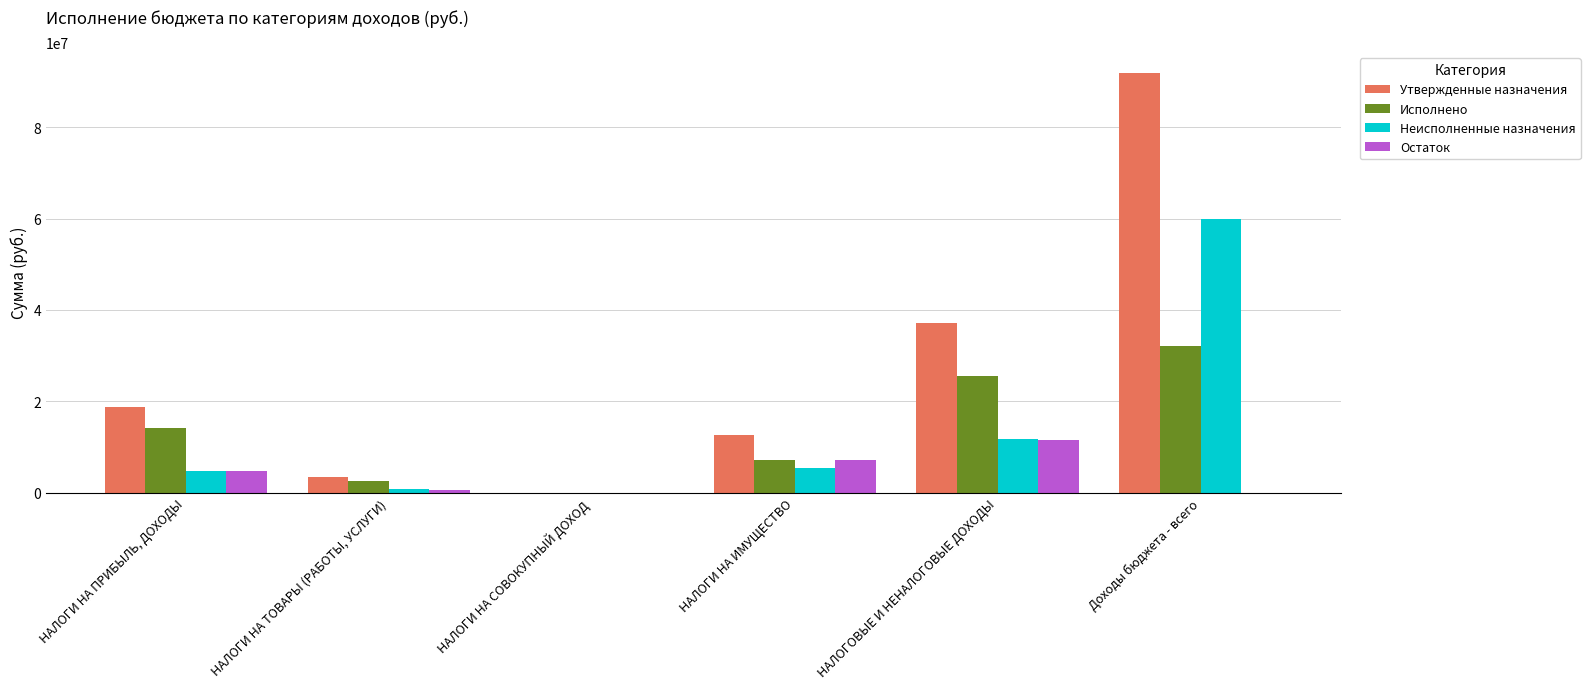

The value of Утвержденные назначения at НАЛОГОВЫЕ И НЕНАЛОГОВЫЕ ДОХОДЫ is 37123292.4. True or false?

True